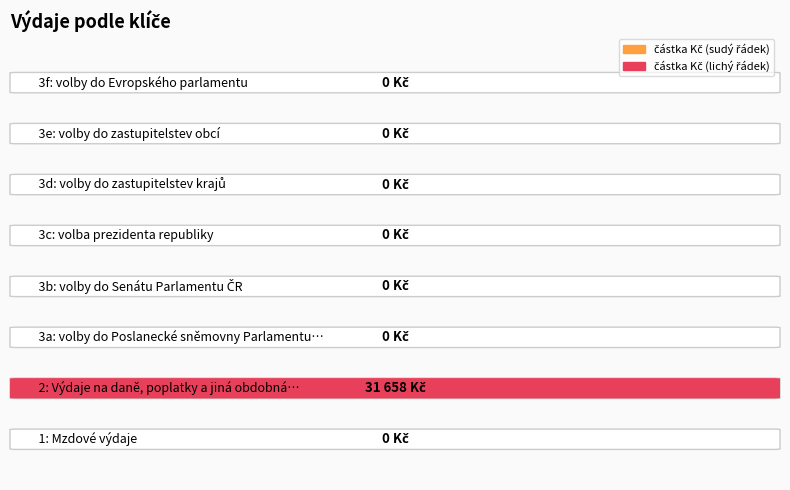

The chart shows a value of -21792 at 3c. True or false?

False